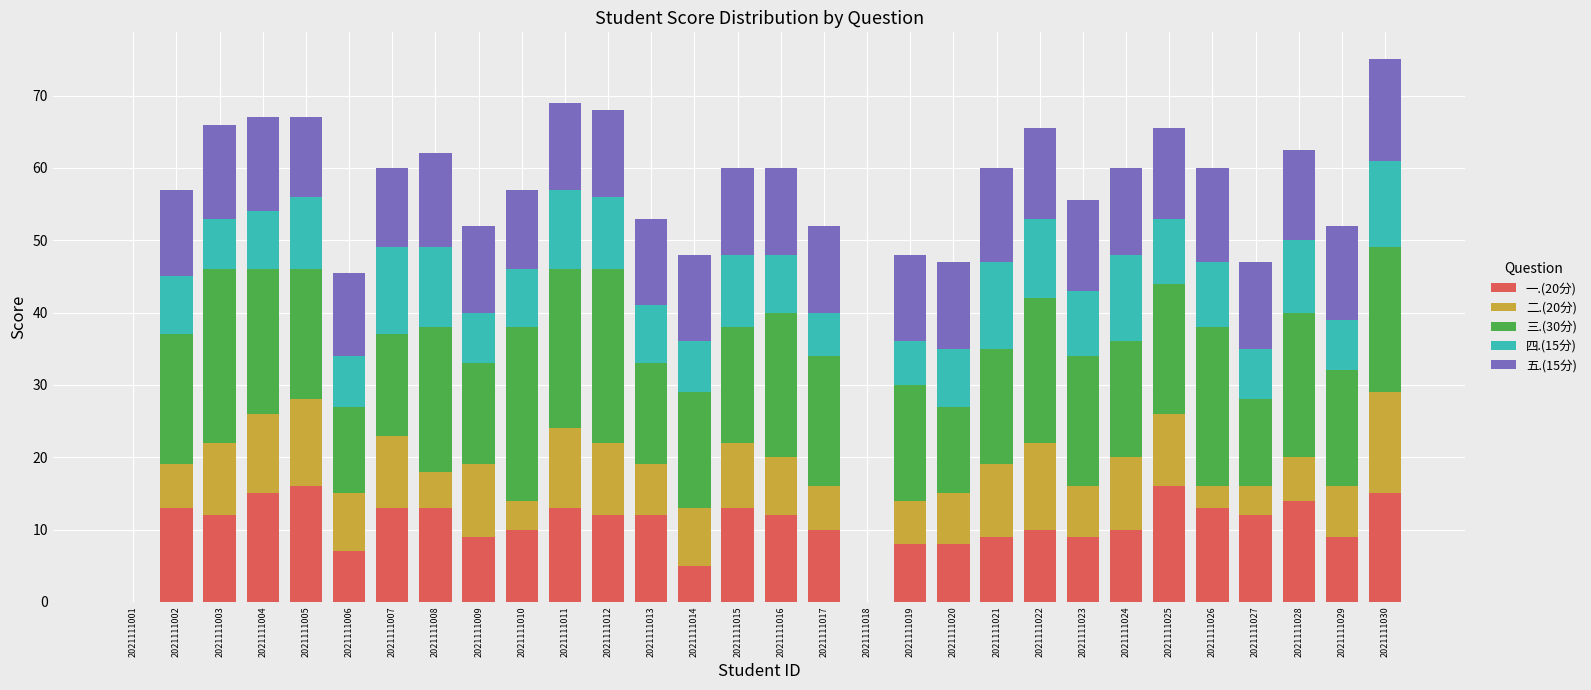

What is the maximum value for 一.(20分)?

16.0